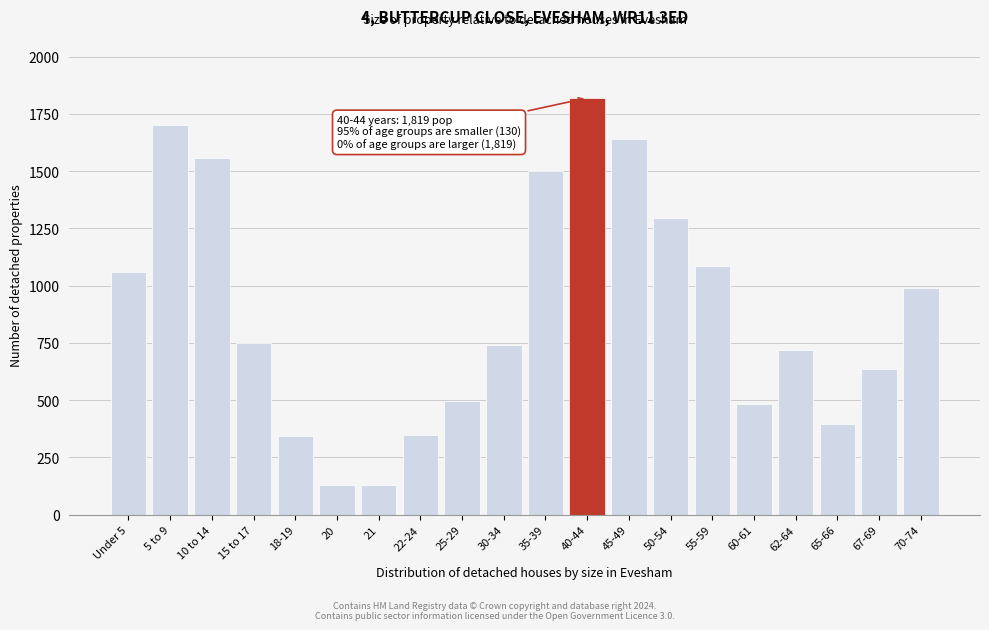

What is the sum of all values?

17818